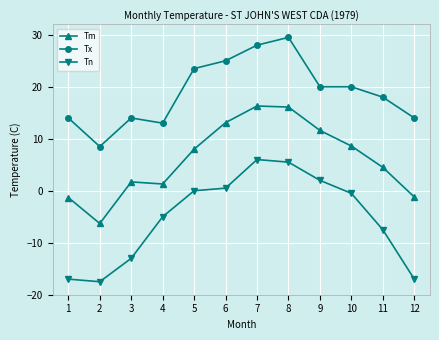

True or false: Tm has a value of 1.3 at 4.

True